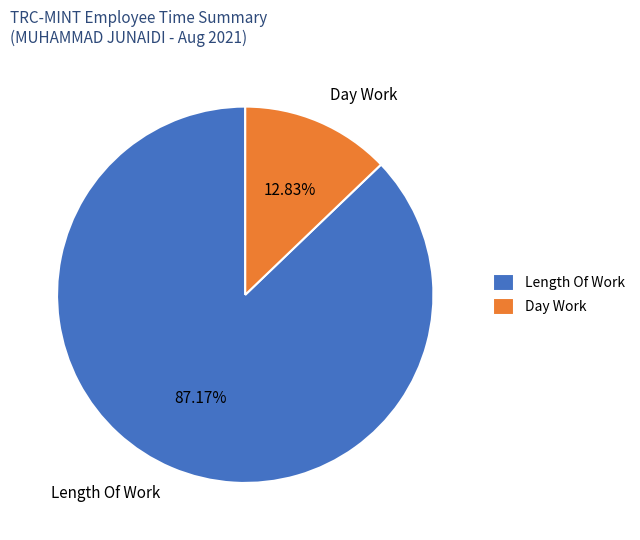

How many slices are in this pie chart?

2